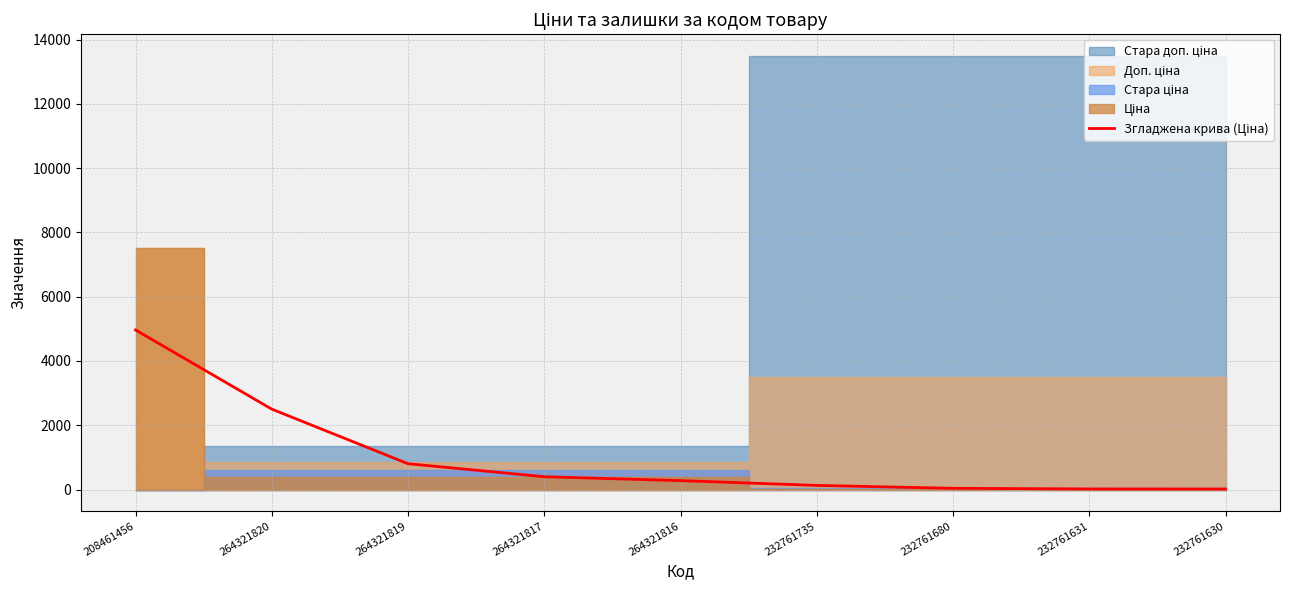

How many data points are less than 276?

4